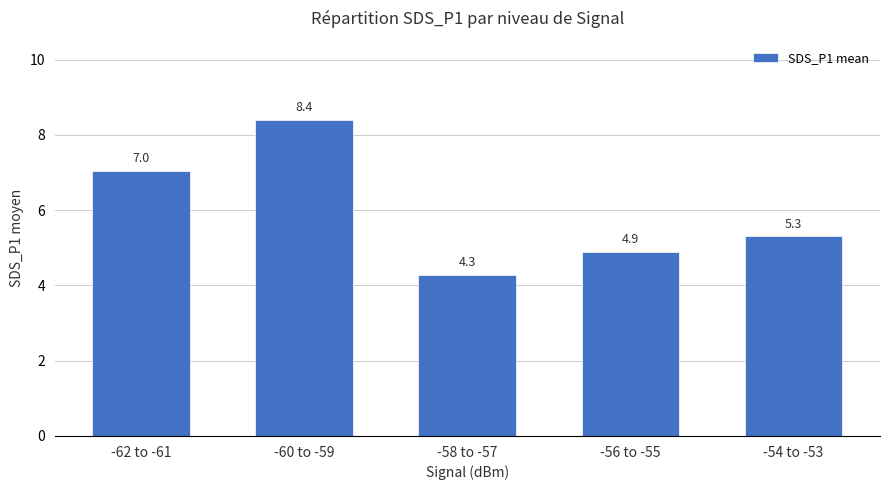

Which label corresponds to the smallest value in the chart?

-58 to -57